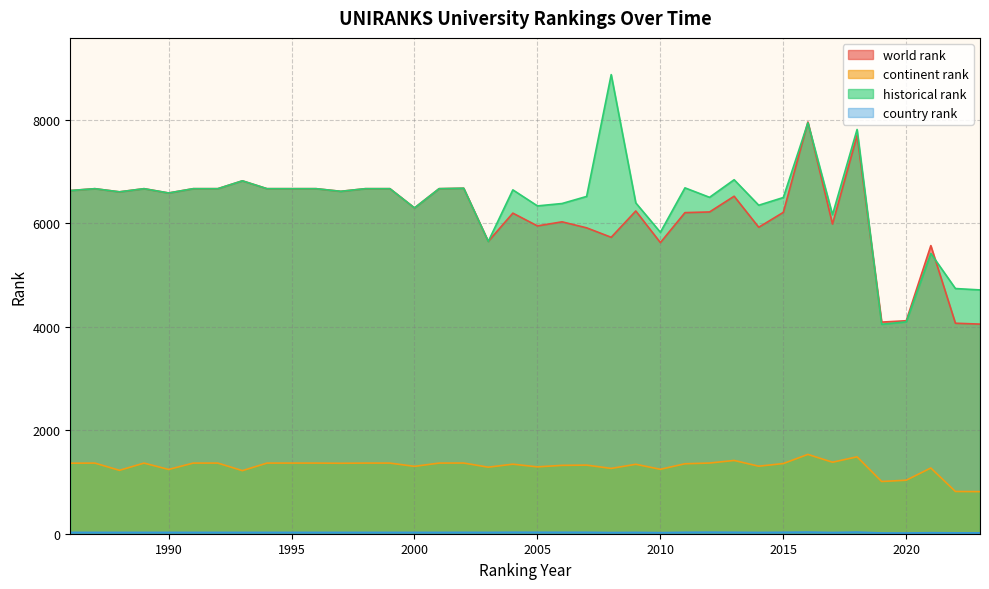

What value does the continent rank series have at 2017?

1383